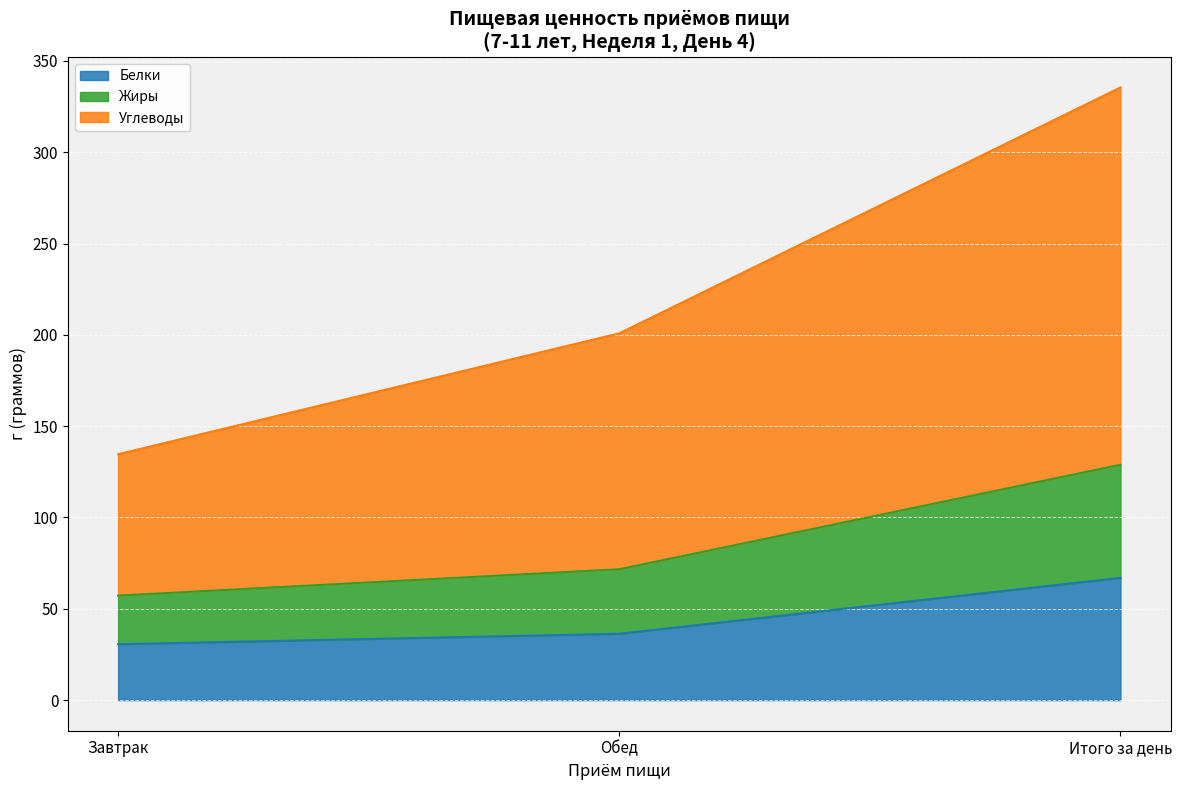

List the labels in order of Жиры value, smallest first.

Завтрак, Обед, Итого за день